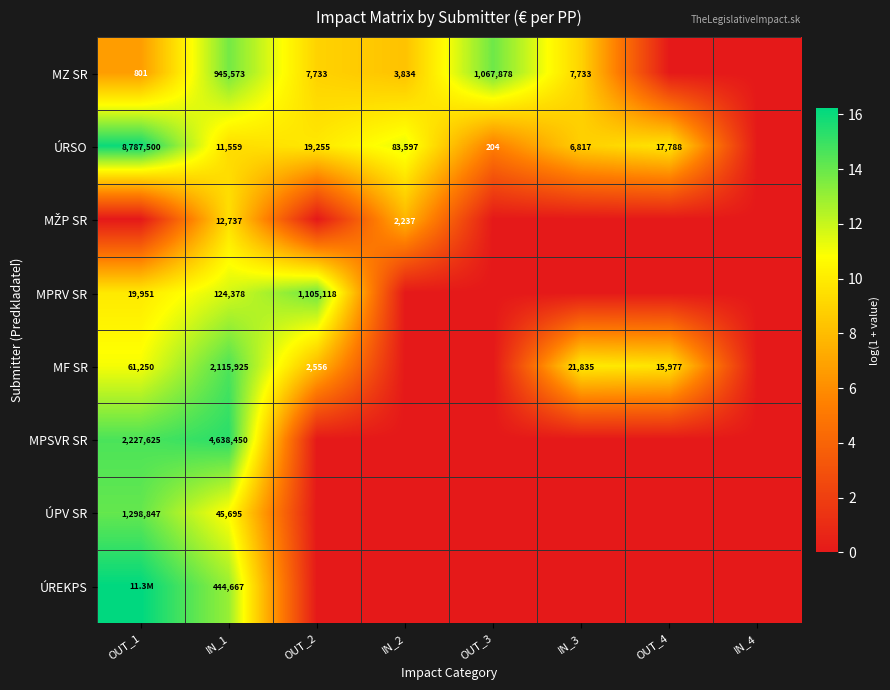

What is the maximum value for MŽP SR?

9.5